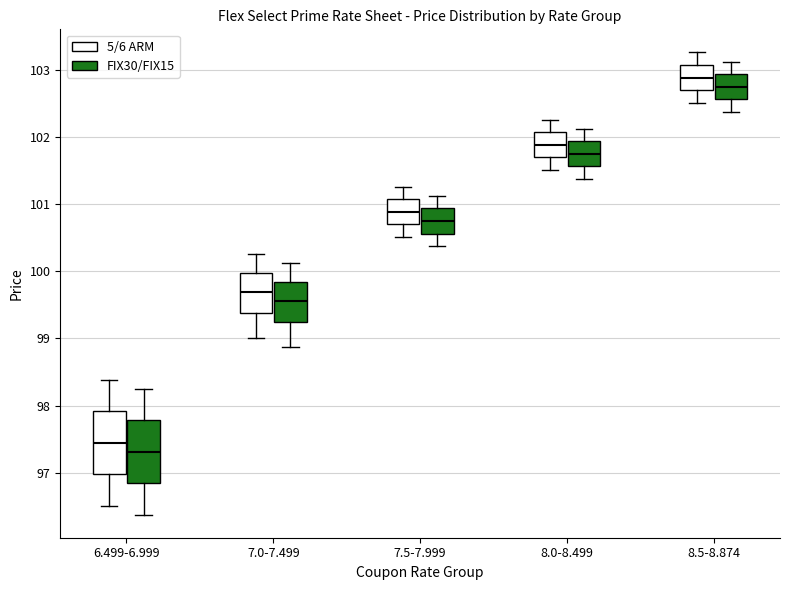

Which box has the highest median line?

8.5-8.874 (5/6 ARM)